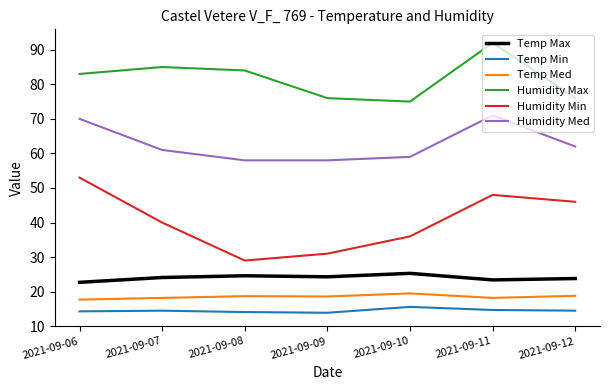

What is the difference between the highest and lowest values at 2021-09-06?

68.7